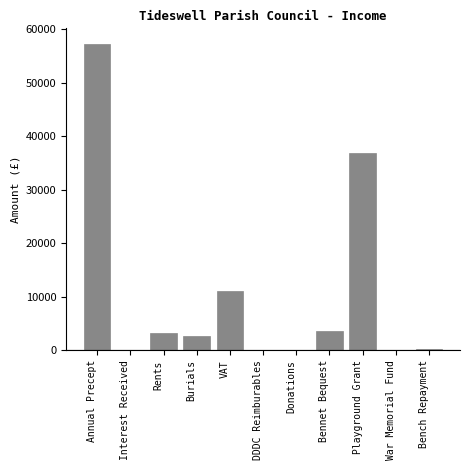

What is the greatest value displayed?

57305.0